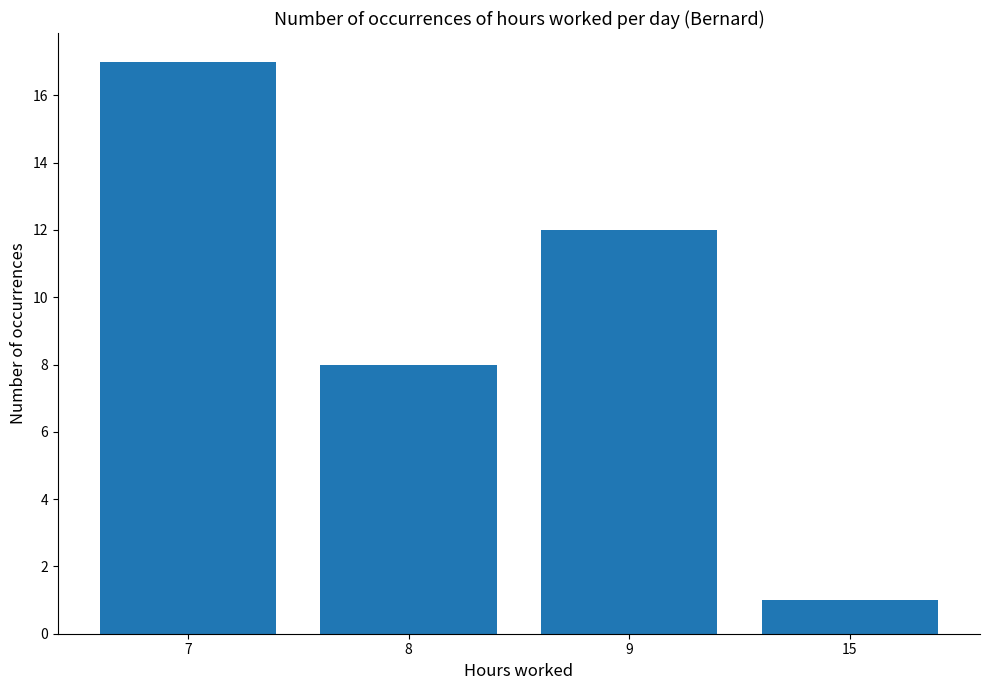

Does the chart contain any negative values?

No